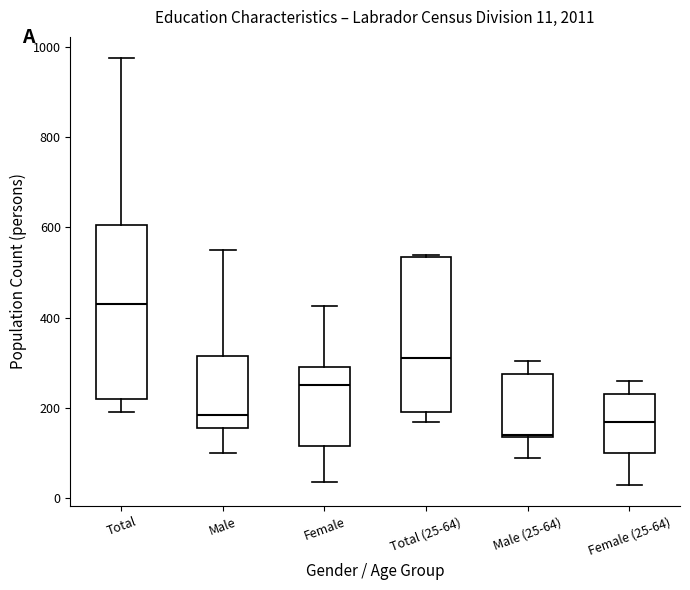

Which box is the tallest, from its lower edge to its upper edge?

Total